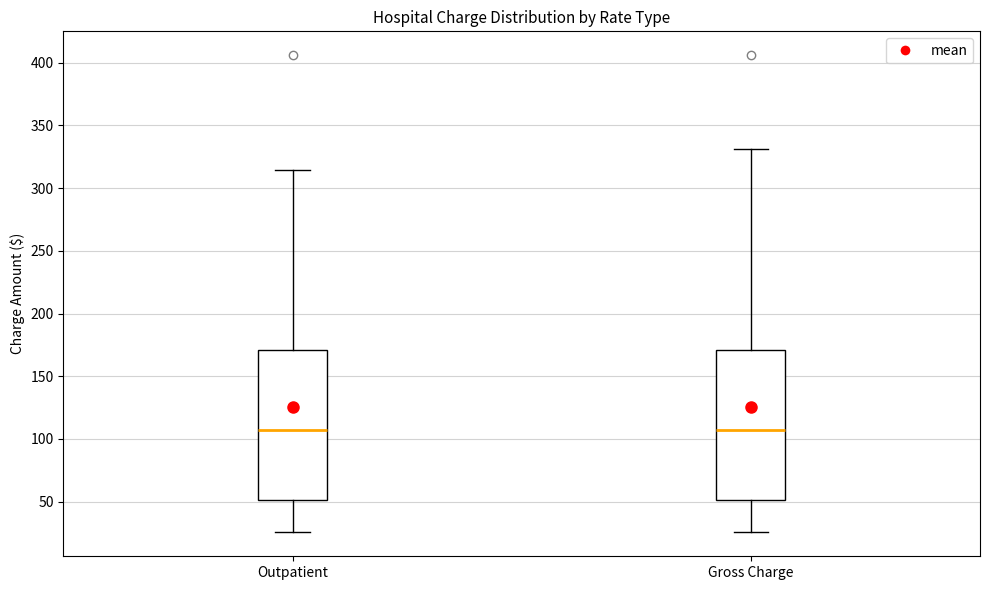

Reading left to right, read every box against the y-axis: the position of its median line, the range the box covers, and the ends of its whiskers. The values are not printed on the chart, so give them approximately, as read against the axis.

Outpatient: median 105, box 50 to 170, whiskers 25 to 315
Gross Charge: median 105, box 50 to 170, whiskers 25 to 330